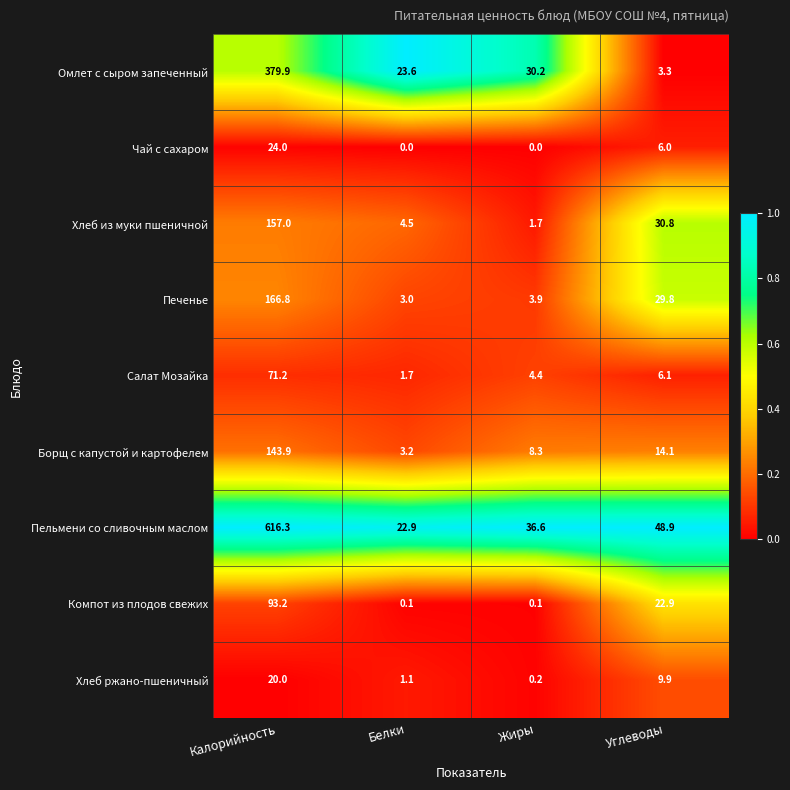

What is the difference between the maximum and minimum values in the Салат Мозайка series?

69.5